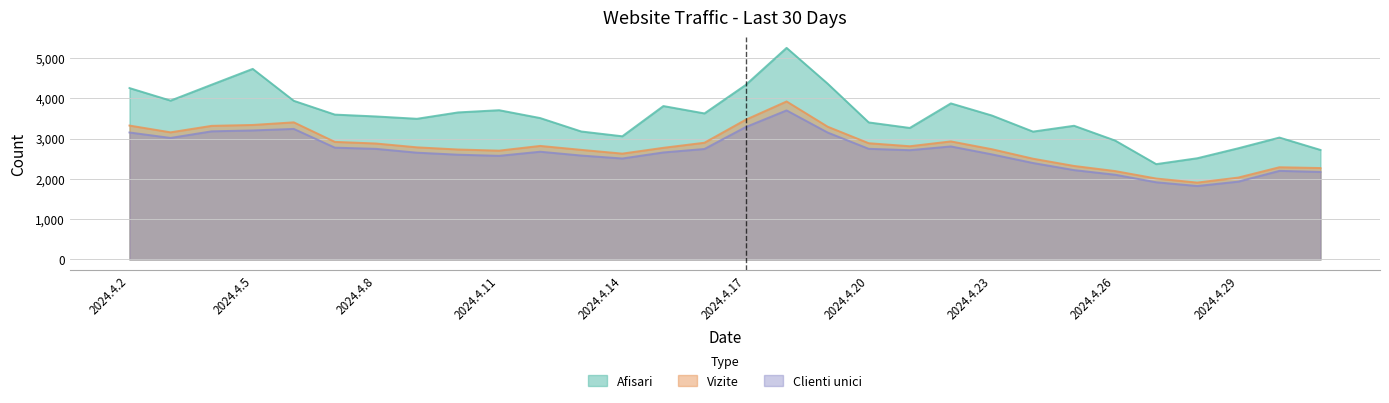

True or false: Clienti unici and Vizite cross at least once.

False